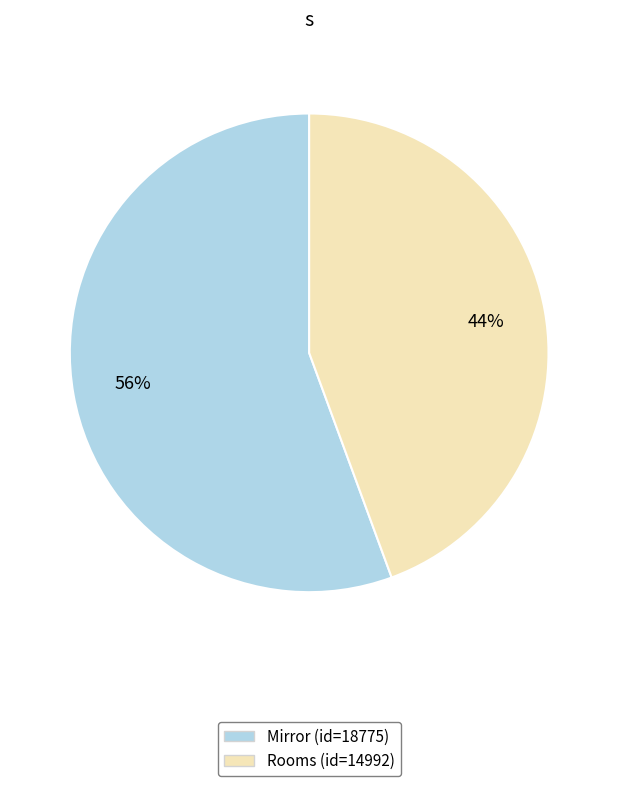

Is there a majority slice in this chart?

Yes